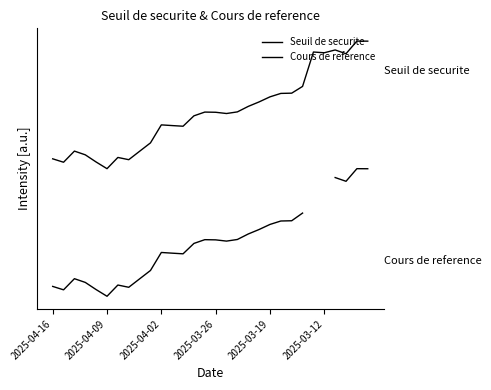

How many categories are shown in the chart?

30